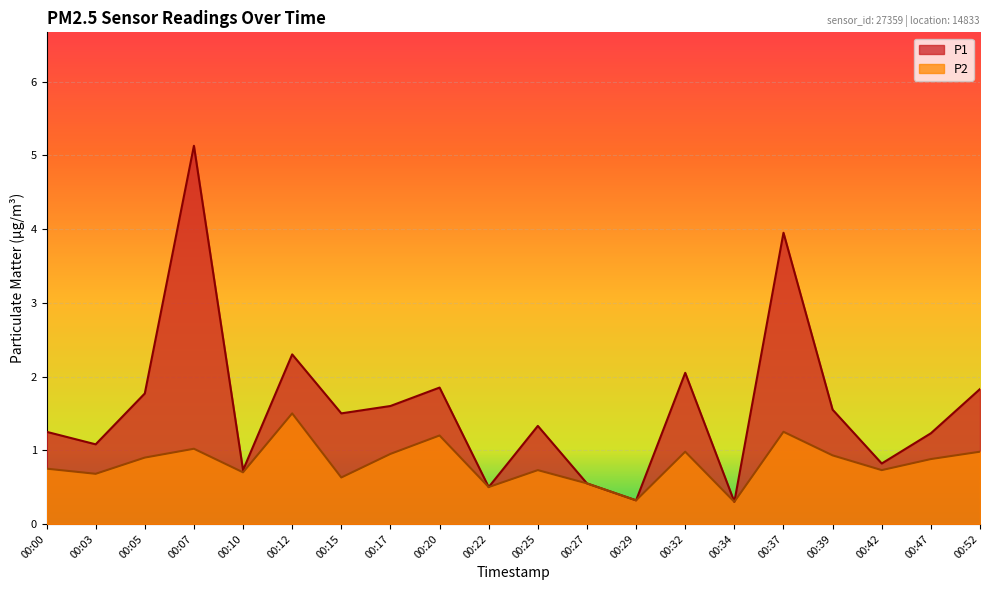

What is the value of the P2 point at the 1st from the left?

0.8